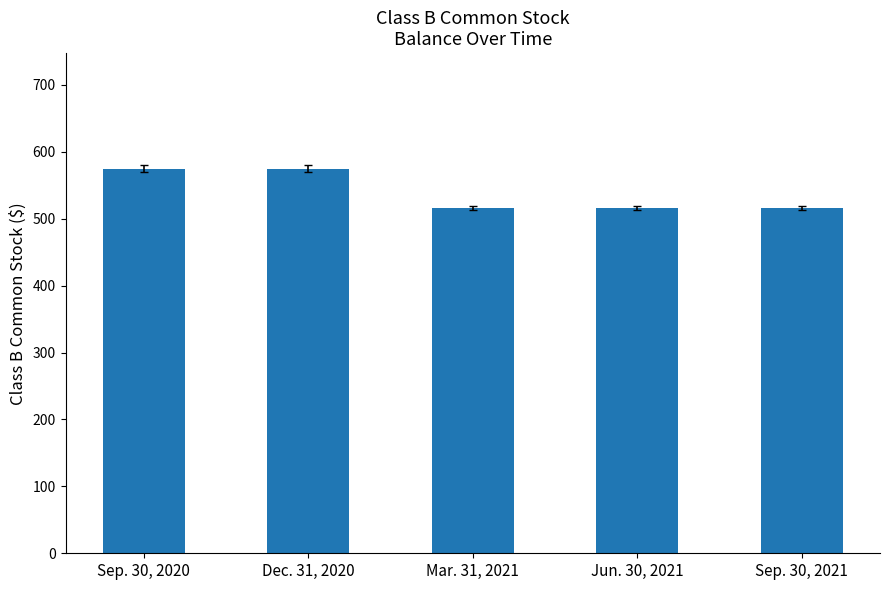

The value at Sep. 30, 2020 is 266. True or false?

False